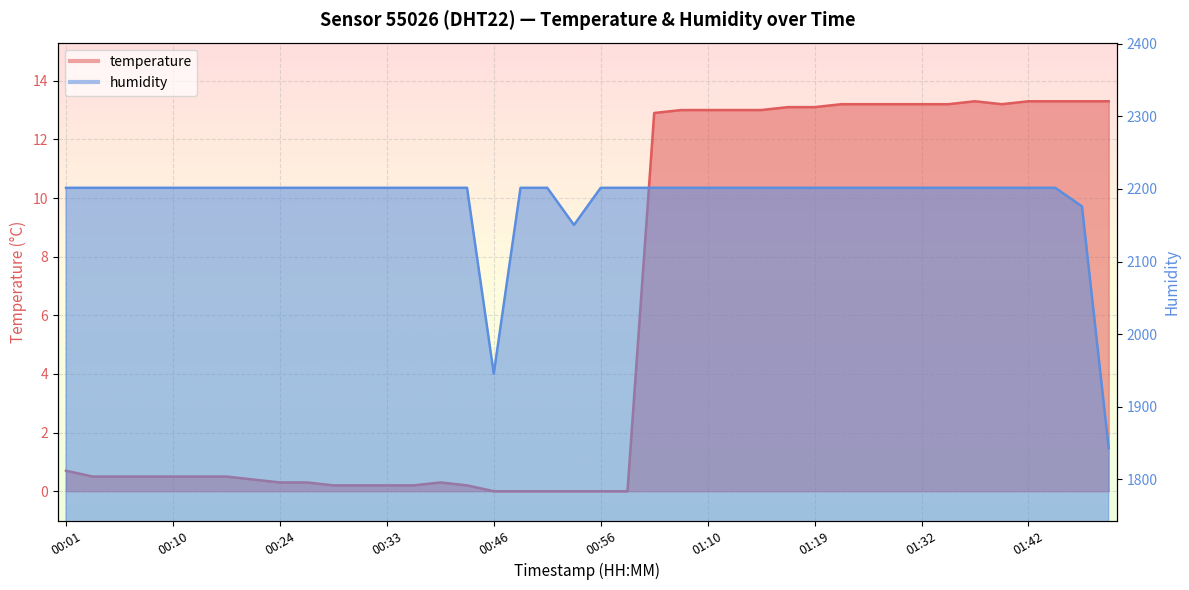

How many distinct data groups are displayed?

2